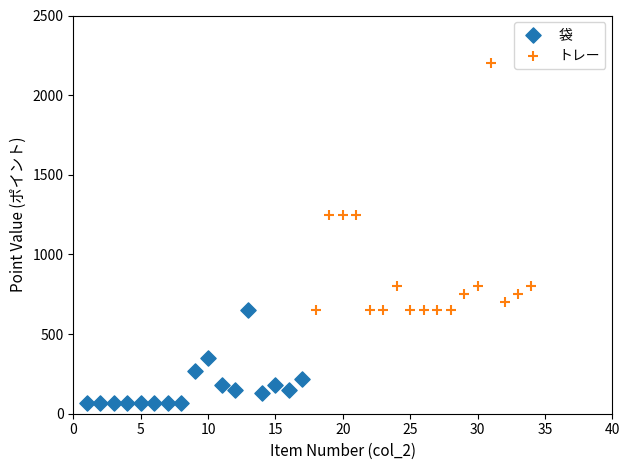

Which series contains the highest Y value?

トレー